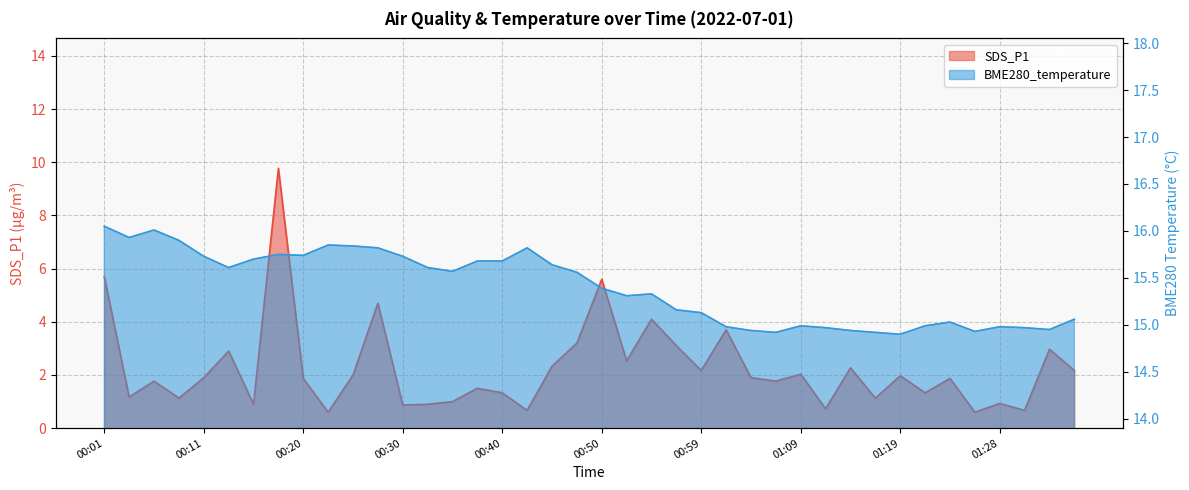

Which series changed the most between 00:01 and 01:21?

SDS_P1